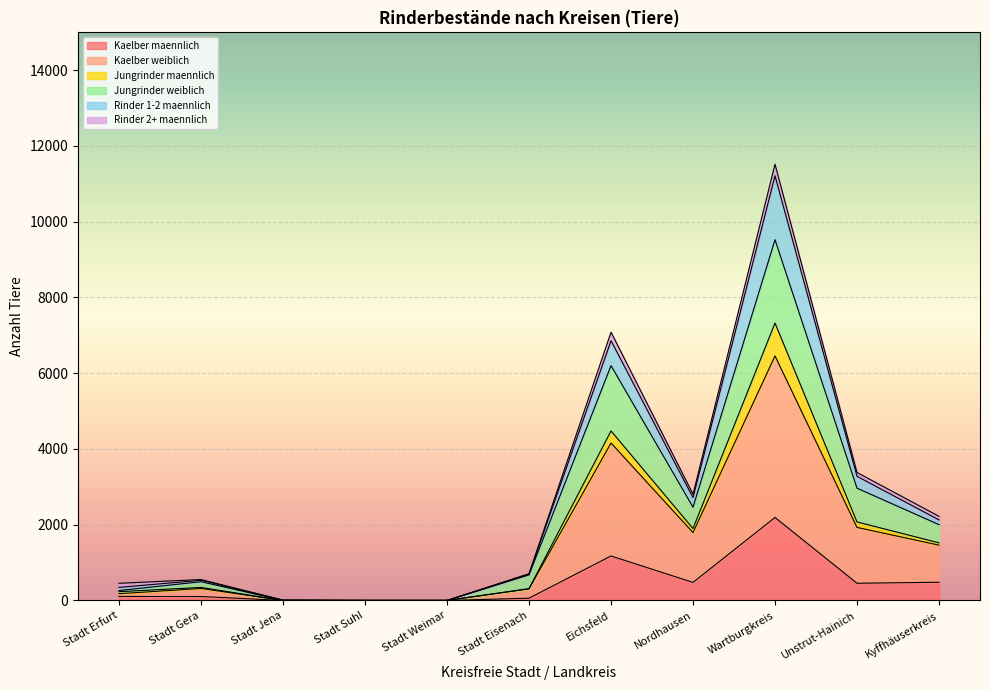

What is the label of the 11th point from the left?

Kyffhäuserkreis